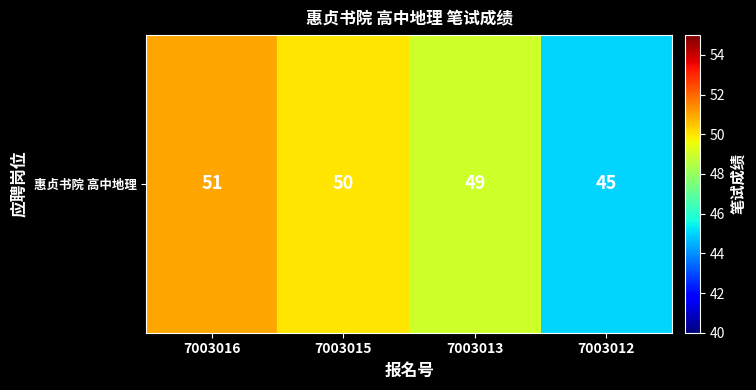

What is the ratio of the value at 7003016 to the value at 7003012?

1.1